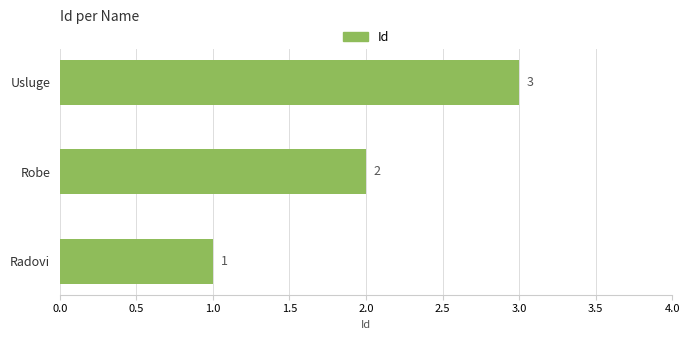

What is the sum of the values at Radovi and Robe?

3